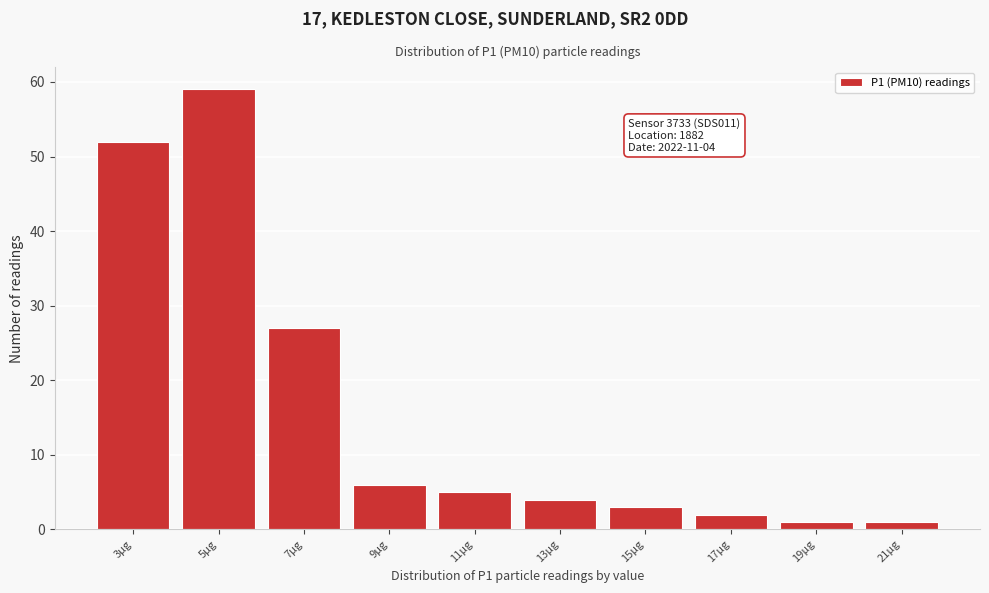

Reading left to right, transcribe all the data shown in this chart.

3µg=52	5µg=59	7µg=27	9µg=6	11µg=5	13µg=4	15µg=3	17µg=2	19µg=1	21µg=1